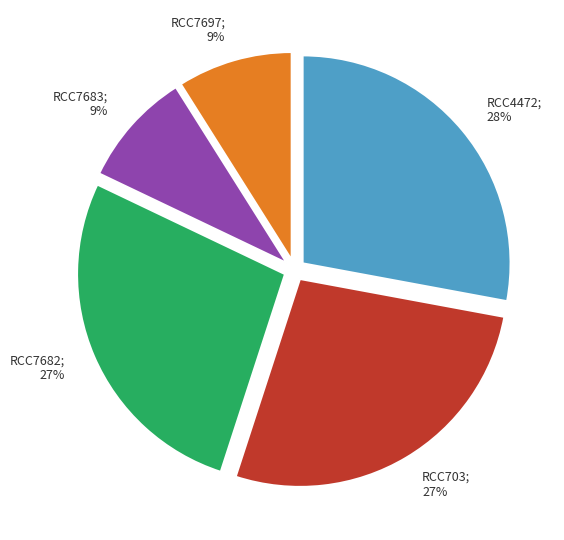

Is there any slice that represents more than half of the pie?

No